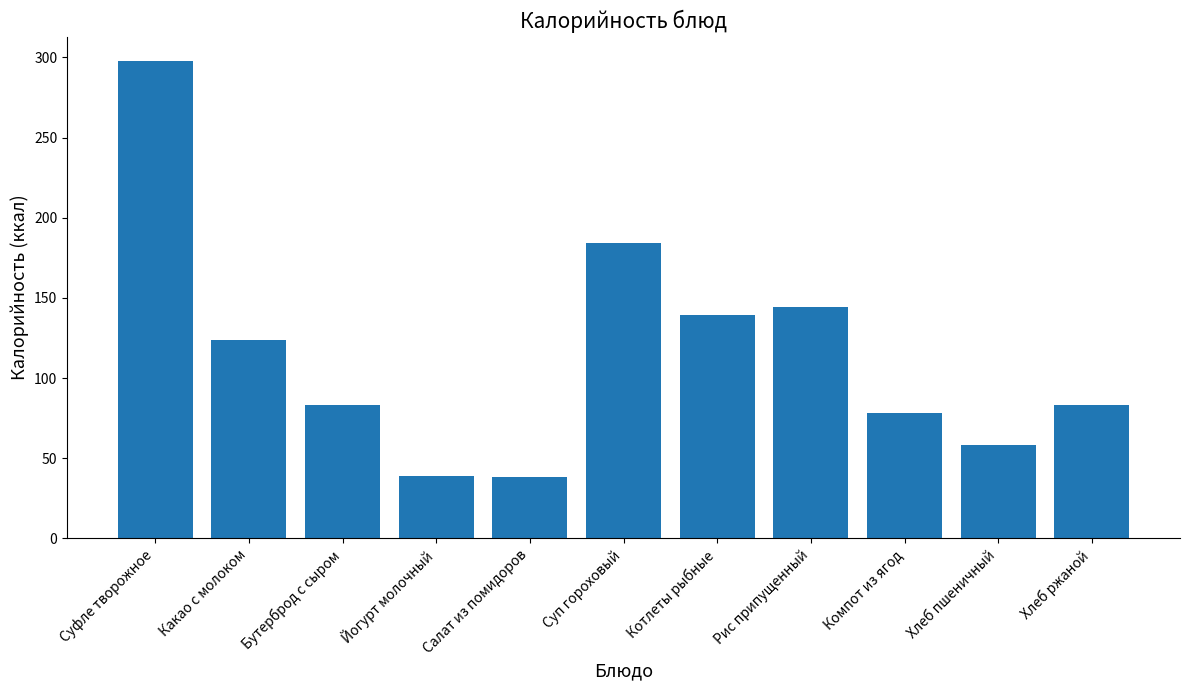

Read the value at Бутерброд с сыром.

83